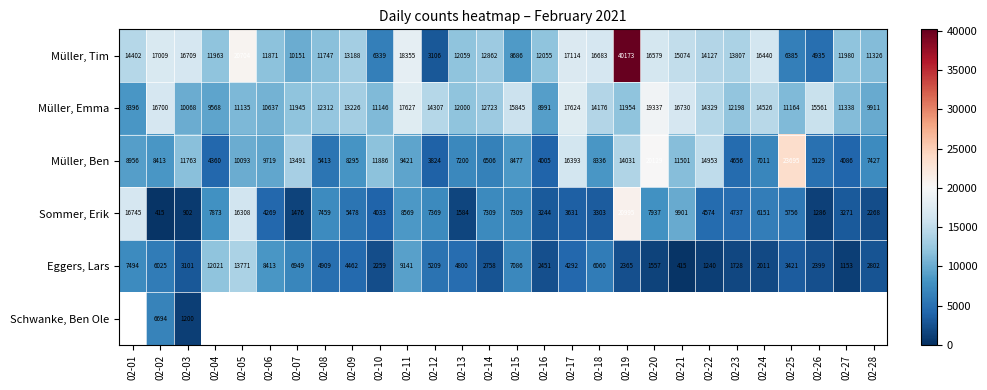

What is the difference between the maximum and second lowest values in the Müller, Ben series?

19690